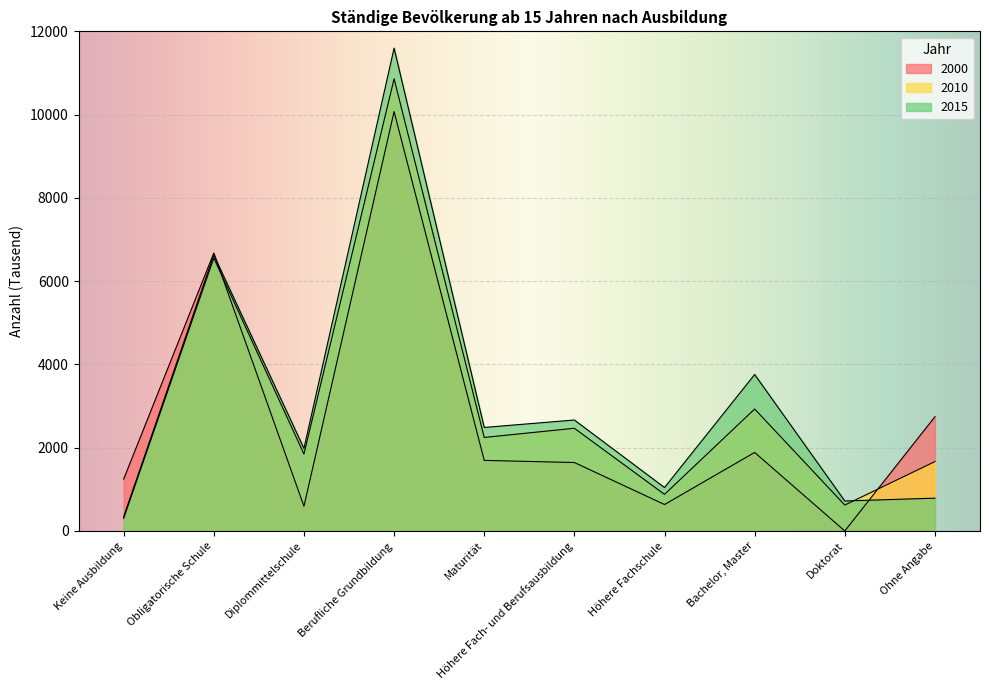

At which label does 2010 reach its minimum?

Keine Ausbildung